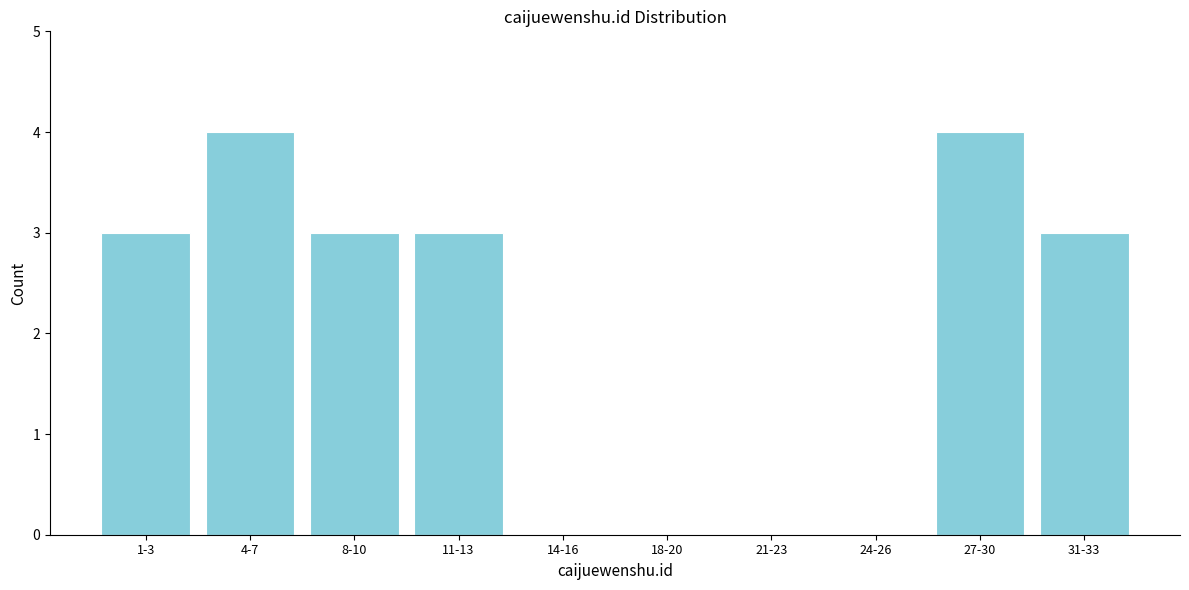

Reading right to left, transcribe all the data shown in this chart.

31-33=3	27-30=4	24-26=0	21-23=0	18-20=0	14-16=0	11-13=3	8-10=3	4-7=4	1-3=3